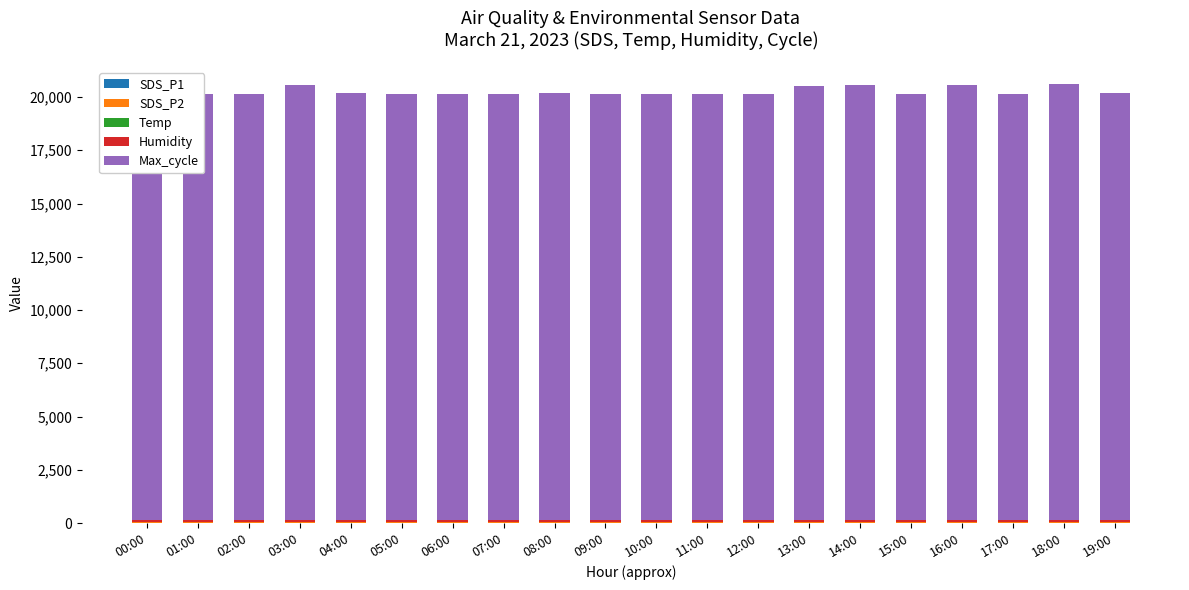

What is the difference between the highest and lowest values at 19:00?

20057.5